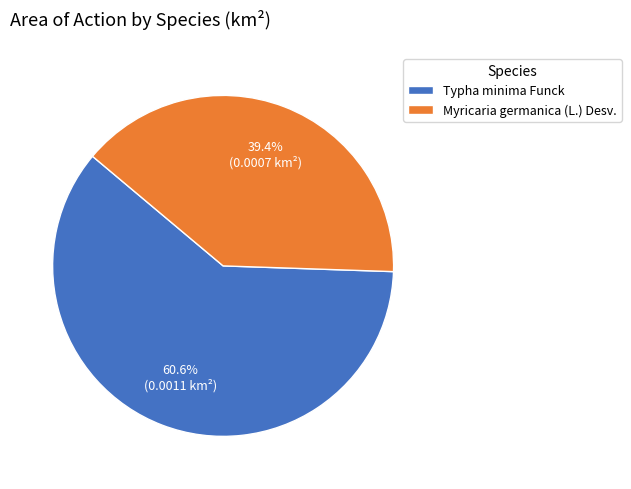

Is there any slice that represents more than half of the pie?

Yes